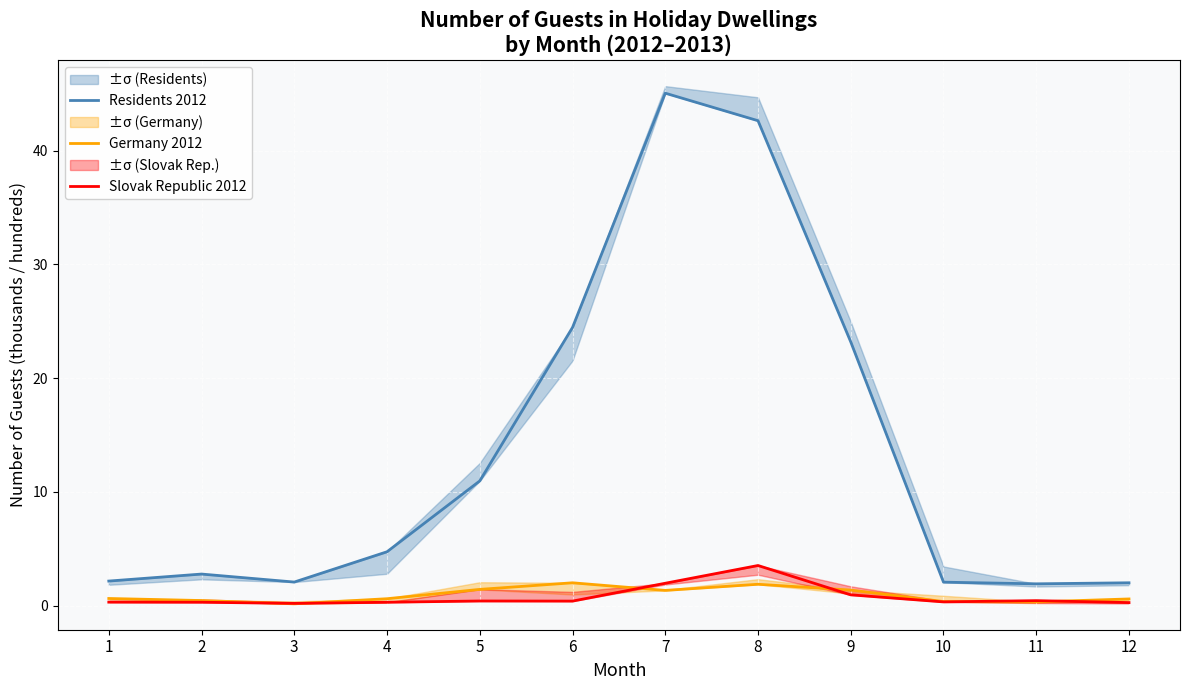

Reading right to left, list all the values displayed in this chart.

Residents 2012: 12=2.0	11=1.9	10=2.1	9=23.2	8=42.6	7=45.1	6=24.5	5=11.0	4=4.7	3=2.1	2=2.8	1=2.2
Germany 2012: 12=0.6	11=0.3	10=0.4	9=1.4	8=1.9	7=1.3	6=2.0	5=1.4	4=0.6	3=0.2	2=0.5	1=0.6
Slovak Republic 2012: 12=0.3	11=0.4	10=0.3	9=0.9	8=3.5	7=2.0	6=0.4	5=0.4	4=0.3	3=0.2	2=0.3	1=0.3